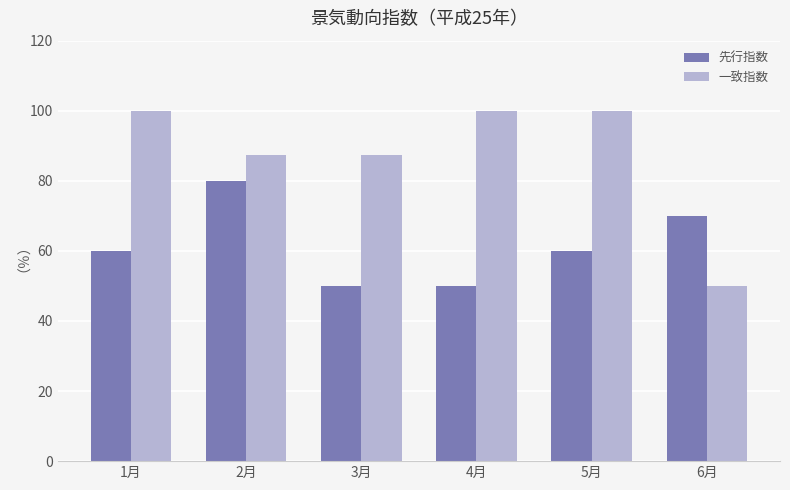

Between 5月 and 6月, which series saw the biggest shift?

一致指数